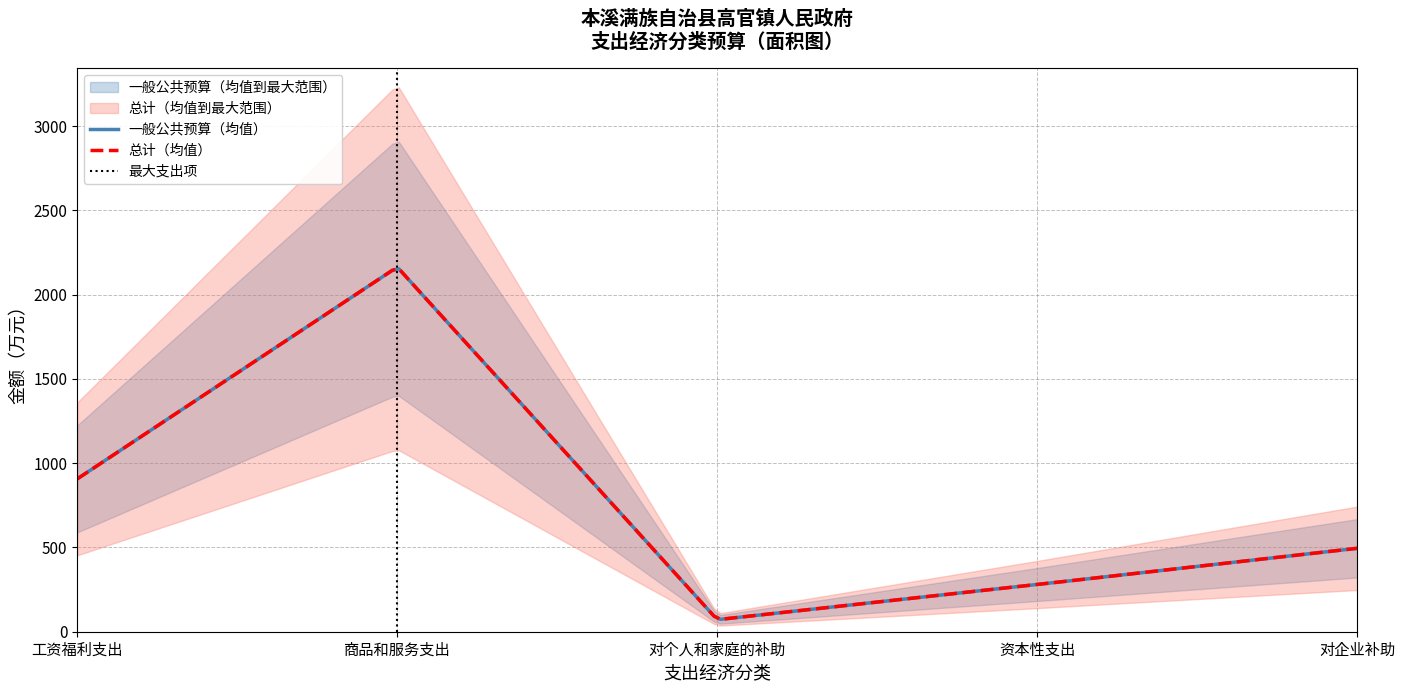

Is it true that the value at 对企业补助 is 495.0?

True